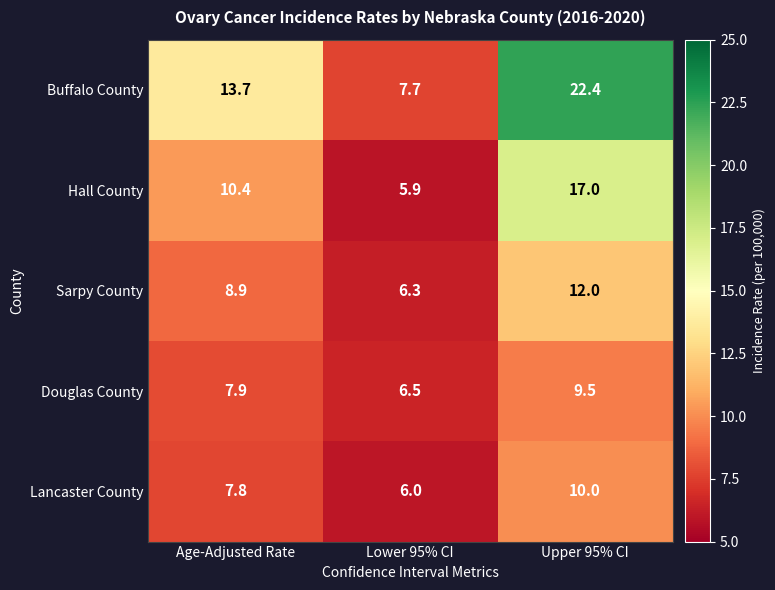

What is the total value across all series at Age-Adjusted Rate?

48.7